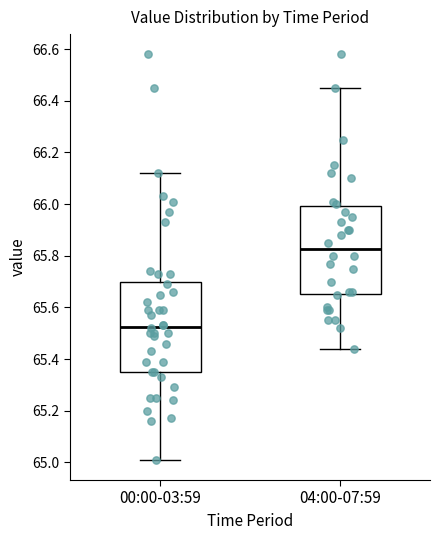

Reading left to right, transcribe this box plot: for each box, give where its median line is, the range the box spans, and where its two whiskers end, as read against the y-axis. The values are not printed on the chart, so give them approximately, as read against the axis.

00:00-03:59: median 65.52, box 65.36 to 65.70, whiskers 65.02 to 66.12
04:00-07:59: median 65.82, box 65.66 to 66.00, whiskers 65.44 to 66.46